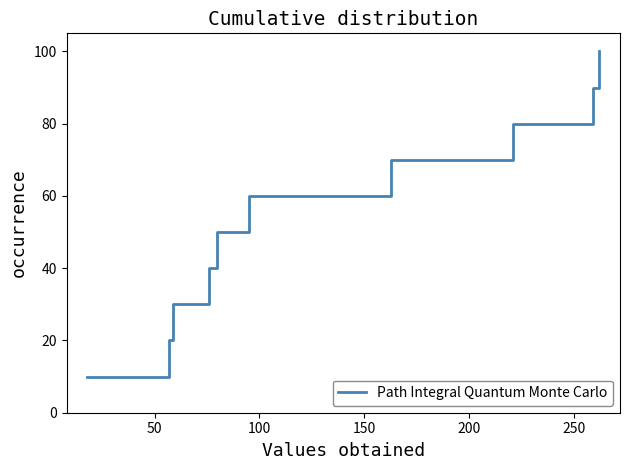

How many values are below 60?

5